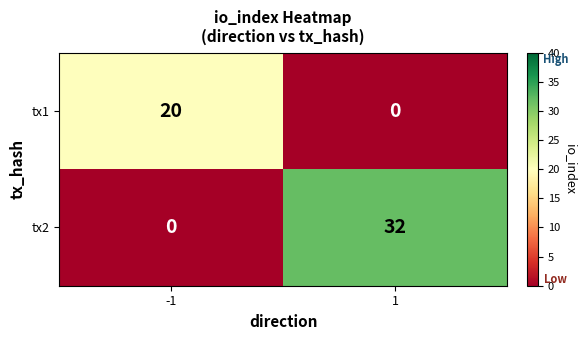

Reading left to right, extract all data points from this chart.

tx1: -1=20	1=0
tx2: -1=0	1=32